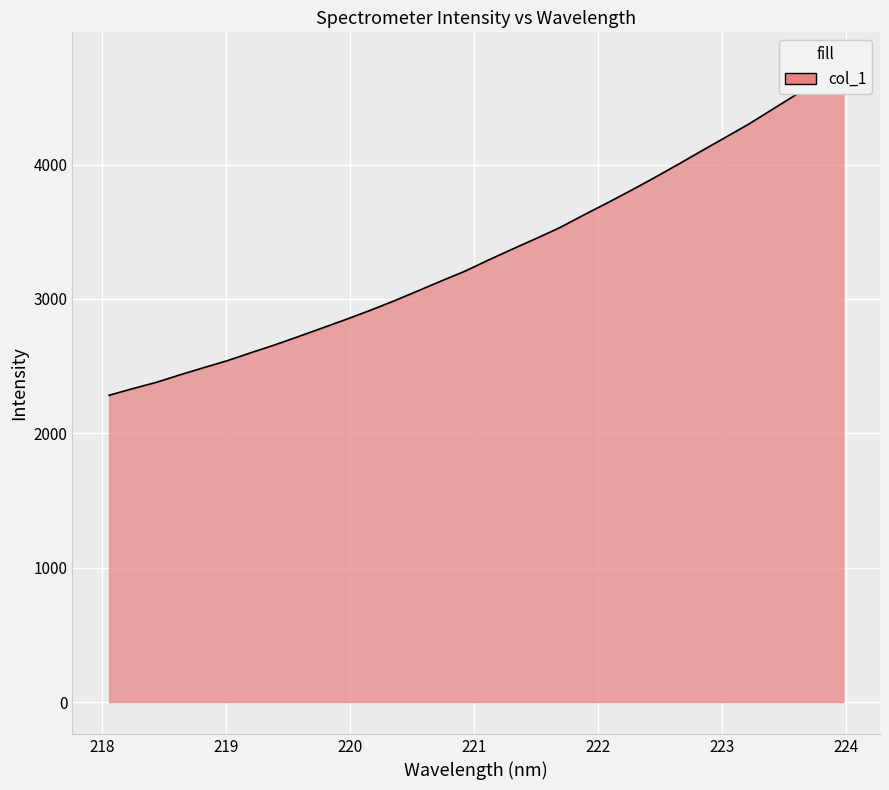

List the labels in order of value, largest first.

223.9802, 223.7895, 223.5987, 223.408, 223.2172, 223.0264, 222.8355, 222.6447, 222.4538, 222.263, 222.0721, 221.8812, 221.6902, 221.4993, 221.3083, 221.1174, 220.9264, 220.7354, 220.5444, 220.3533, 220.1623, 219.9712, 219.7801, 219.589, 219.3979, 219.2067, 219.0156, 218.8244, 218.6332, 218.442, 218.2508, 218.0596